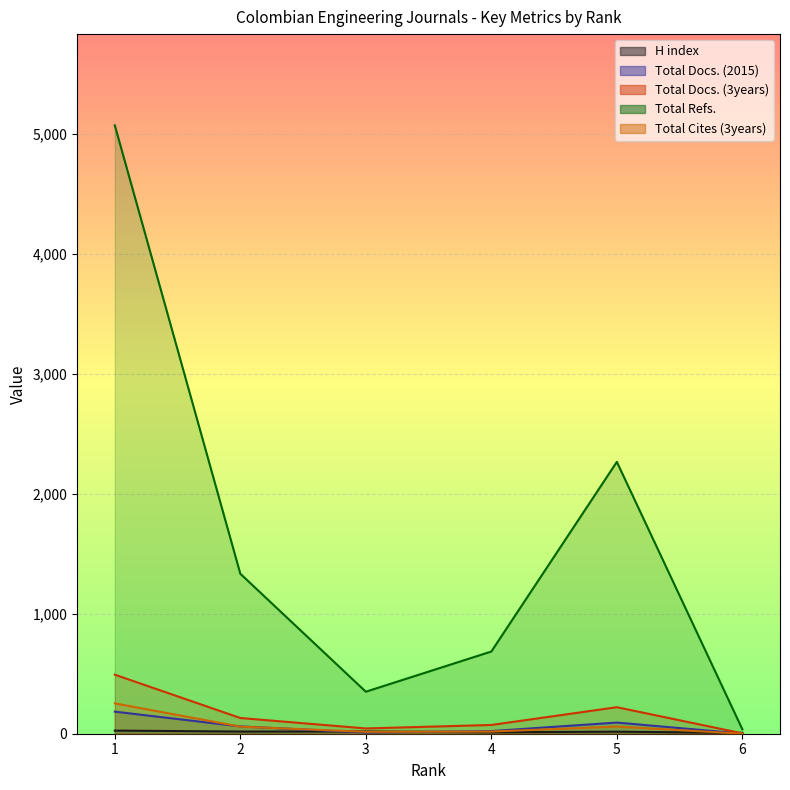

Reading left to right, list all the values displayed in this chart.

H index: 1=26	2=18	3=19	4=12	5=17	6=7
Total Docs. (2015): 1=184	2=61	3=10	4=22	5=93	6=1
Total Docs. (3years): 1=492	2=131	3=44	4=73	5=221	6=3
Total Refs.: 1=5069	2=1333	3=350	4=685	5=2265	6=37
Total Cites (3years): 1=253	2=59	3=16	4=18	5=60	6=0